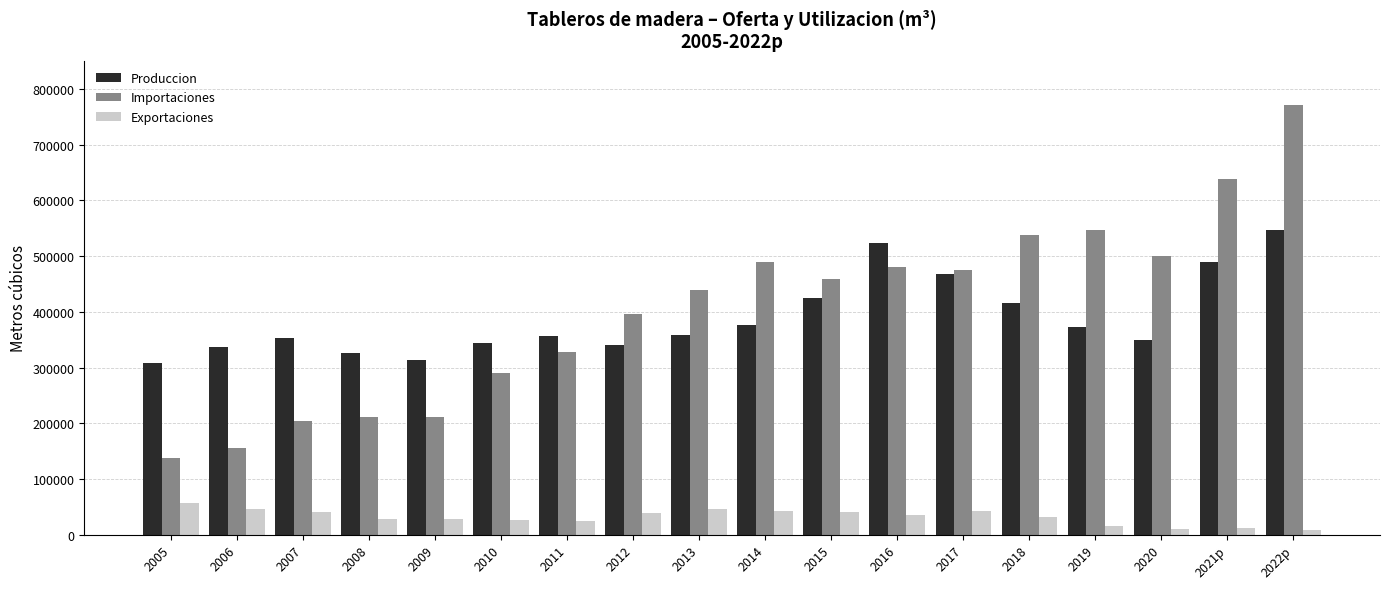

Between 2007 and 2021p, which series saw the biggest shift?

Importaciones